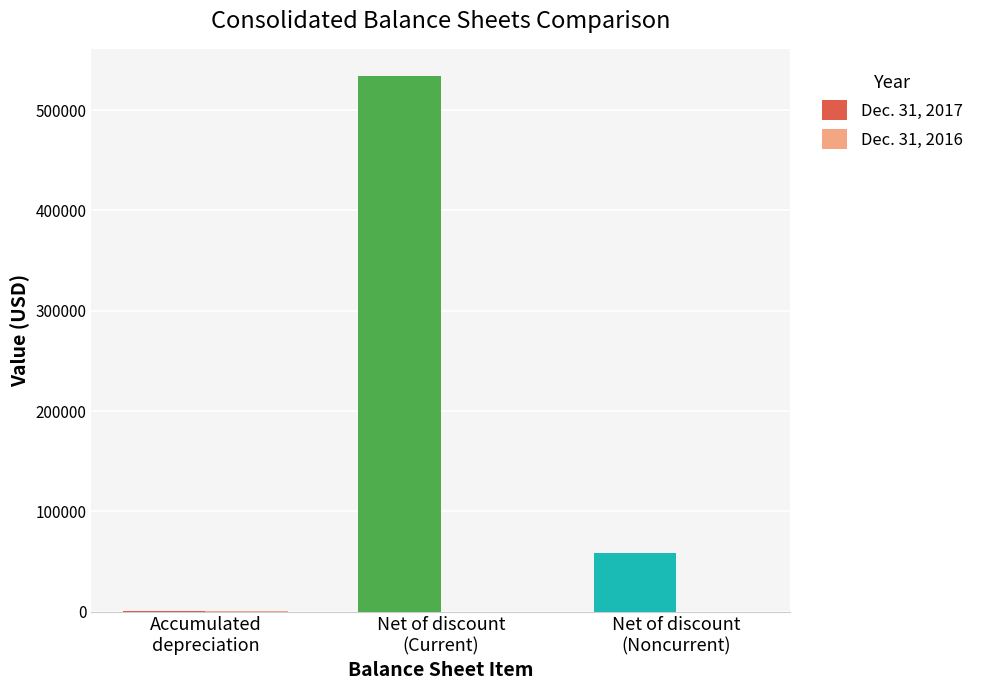

Which series has the largest total across all categories?

Dec. 31, 2017